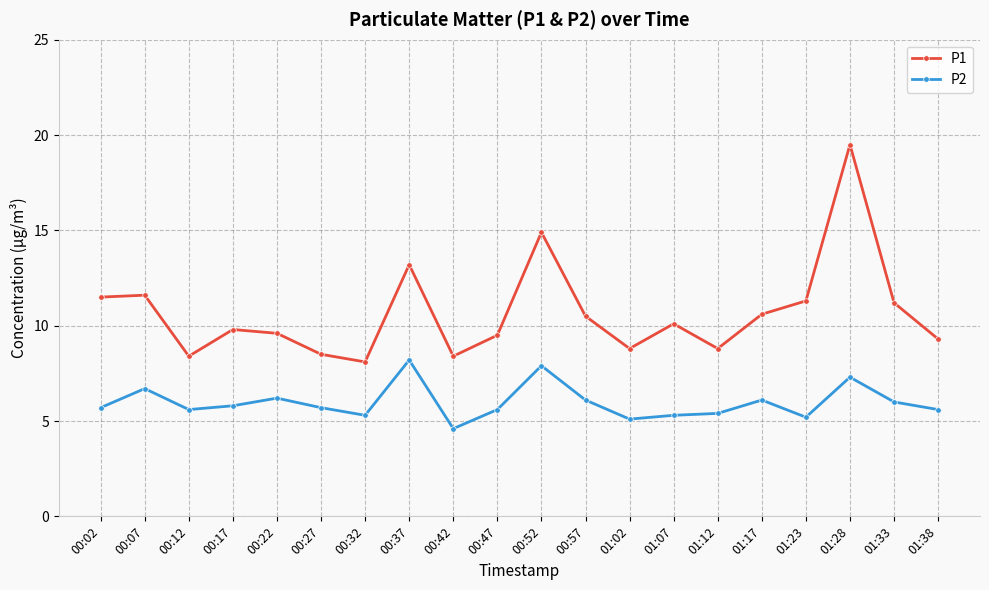

What is the greatest value displayed?

19.5